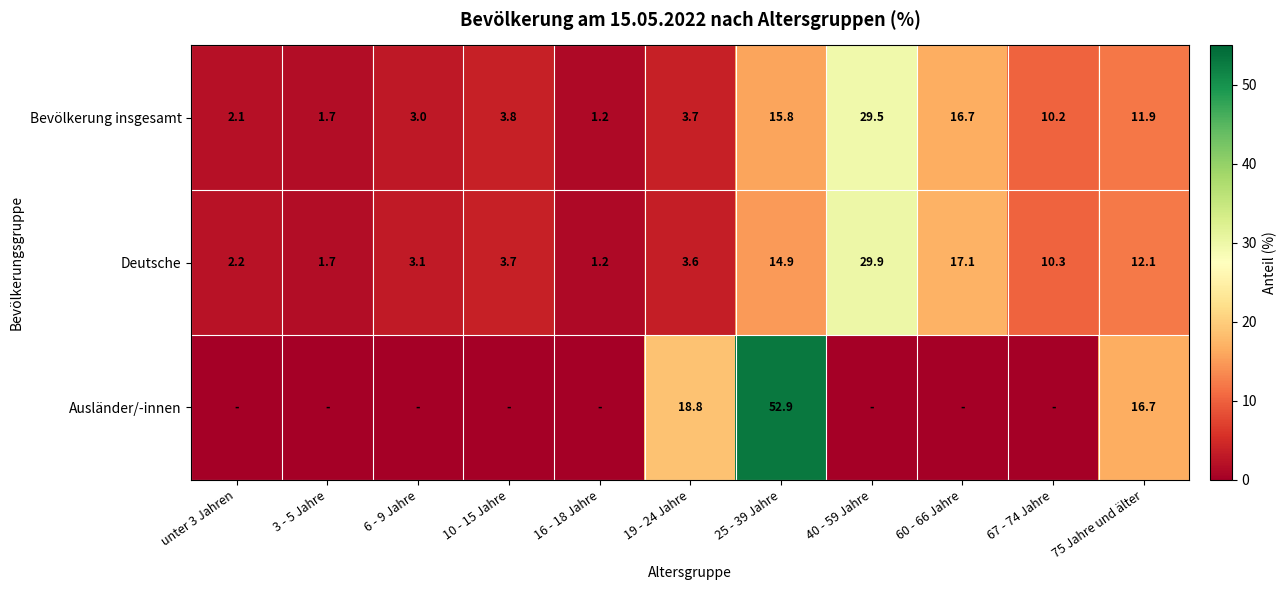

What is the spread (max minus min) of values at 75 Jahre und älter?

4.8